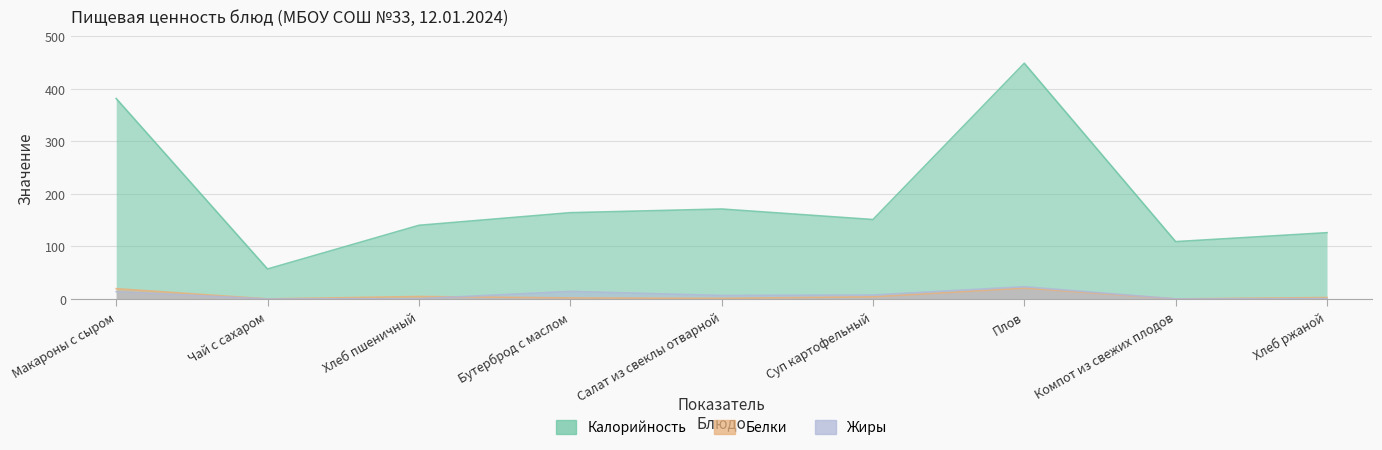

Is it true that Калорийность equals 91.0 at Суп картофельный?

False